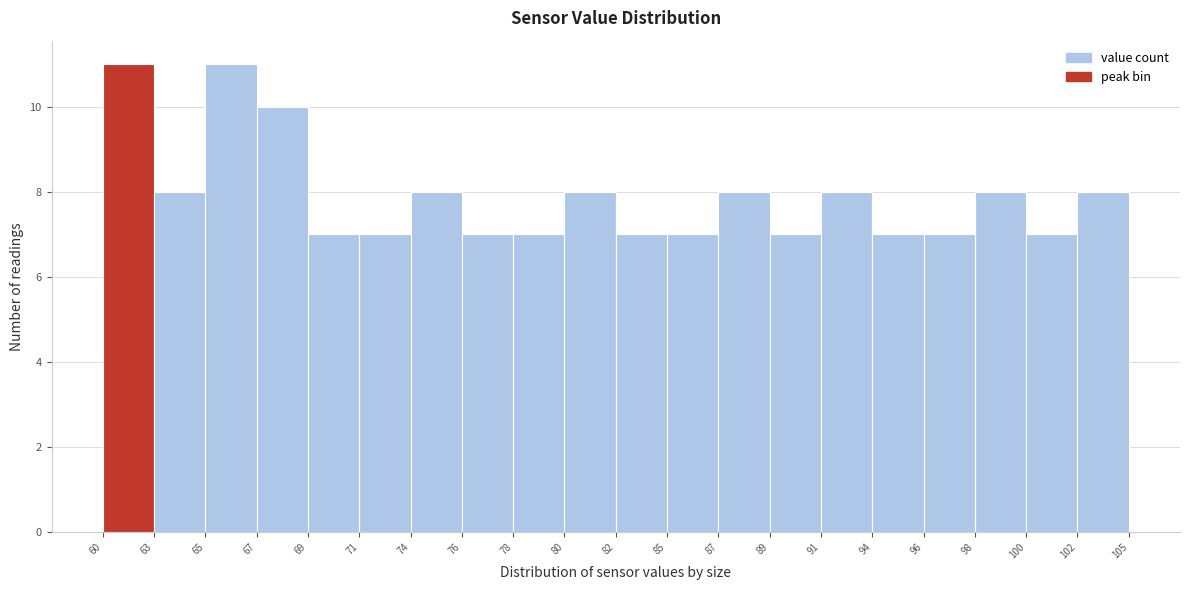

How tall is the bar that spans 100 to 102 on the x-axis? The values are not printed on the chart, so give them approximately, as read against the axis.

7